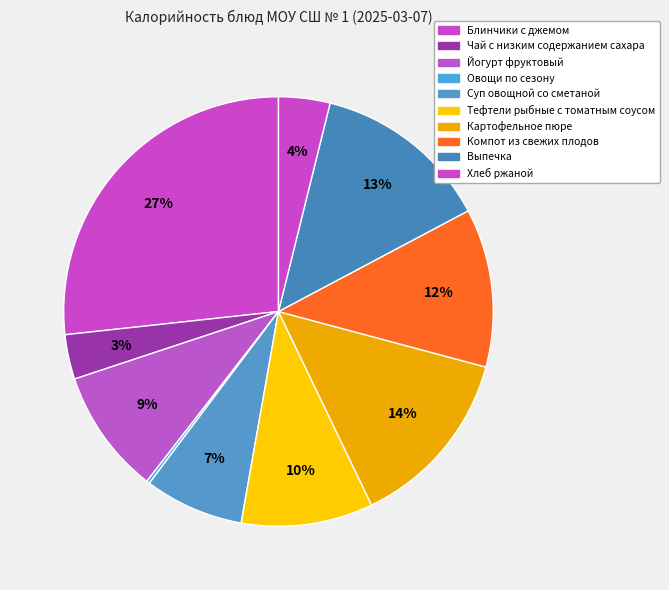

Which category has the biggest portion of the pie?

Блинчики с джемом